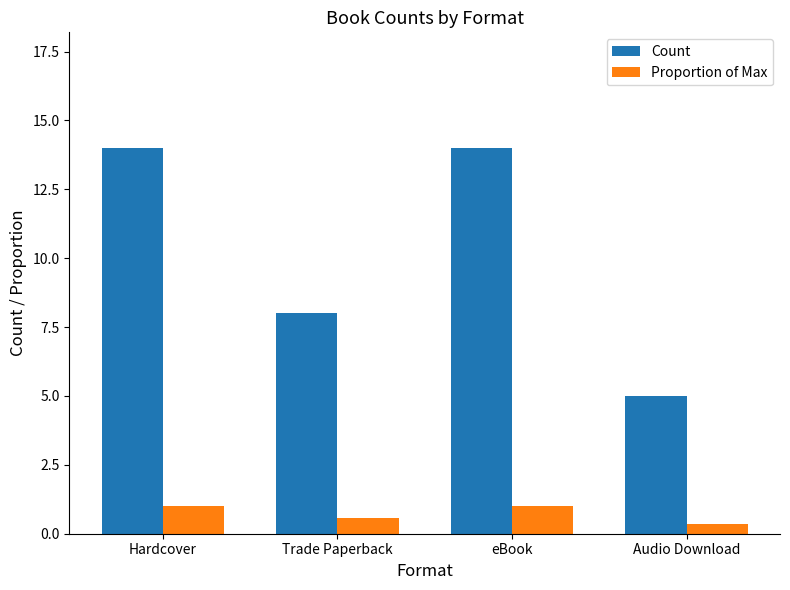

How many bars are there in total?

8